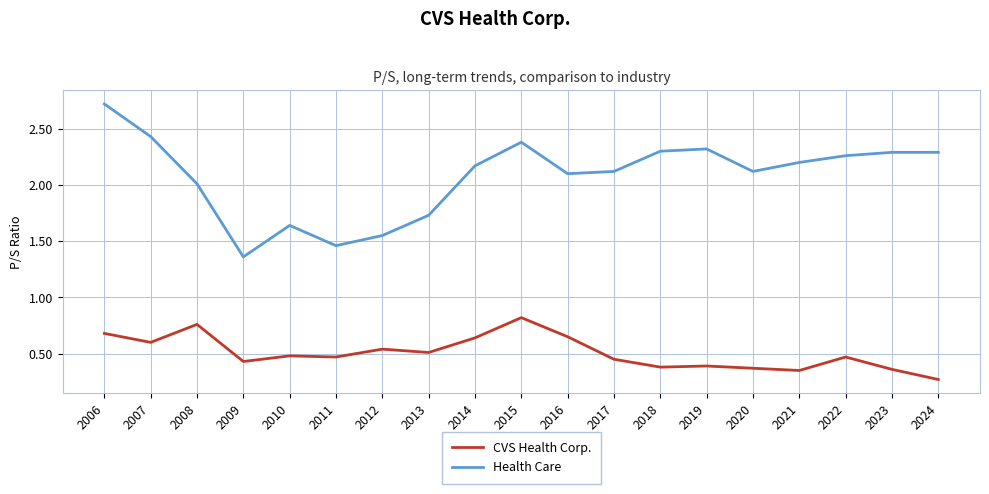

At which category does the chart reach its minimum across all series?

2024